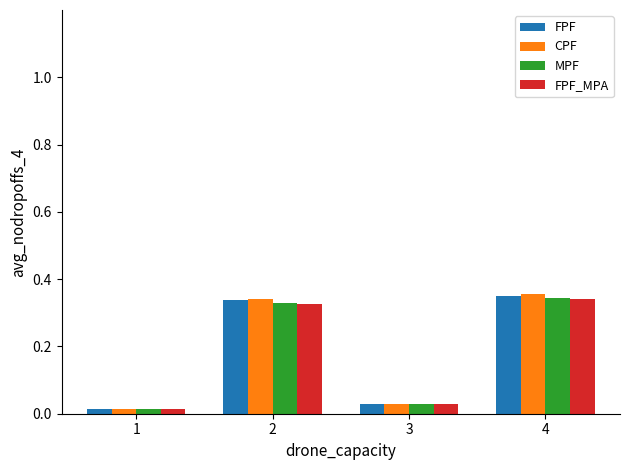

Count the number of data series in this chart.

4